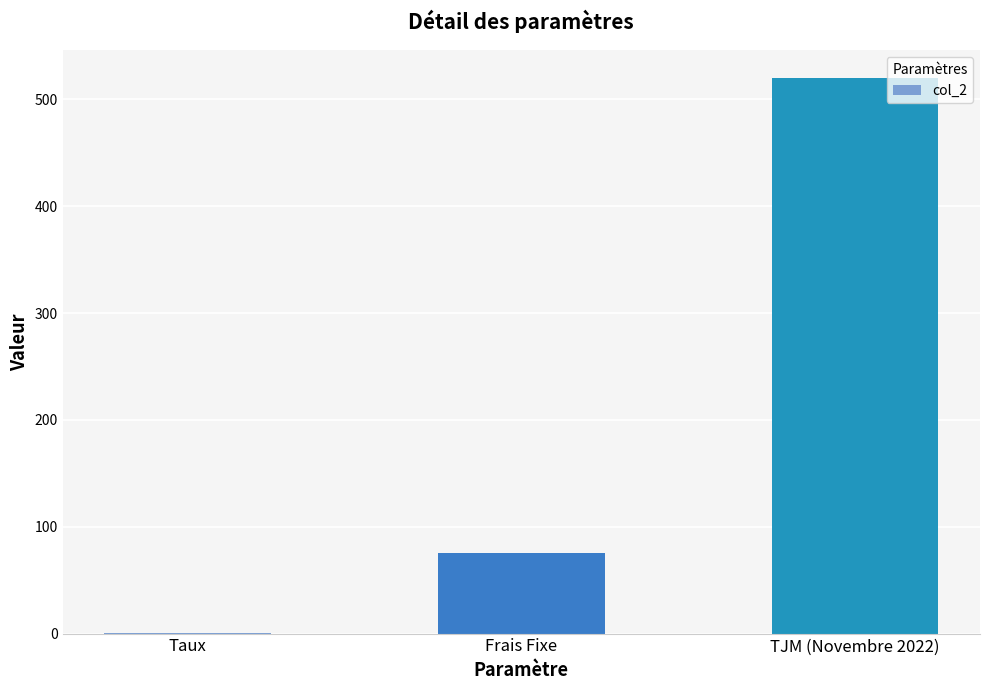

What is the approximate value at TJM (Novembre 2022)?

520.0